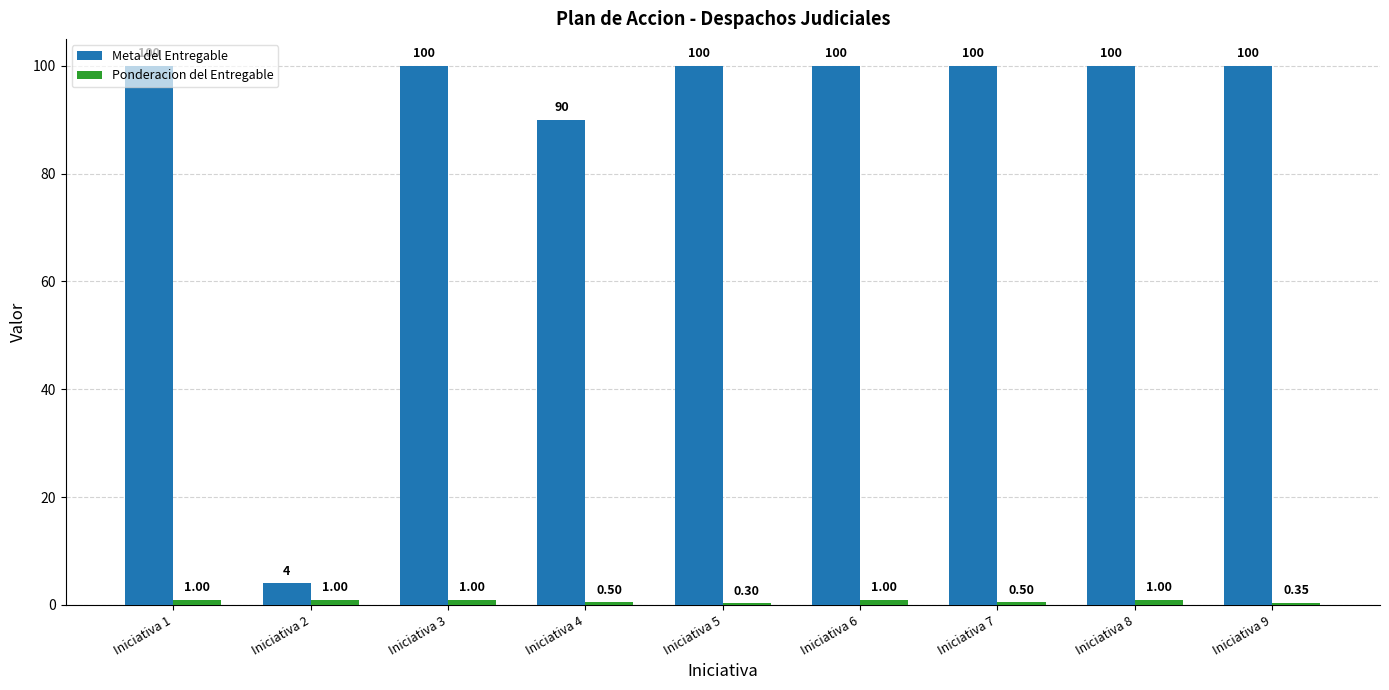

How many groups of bars are there?

9